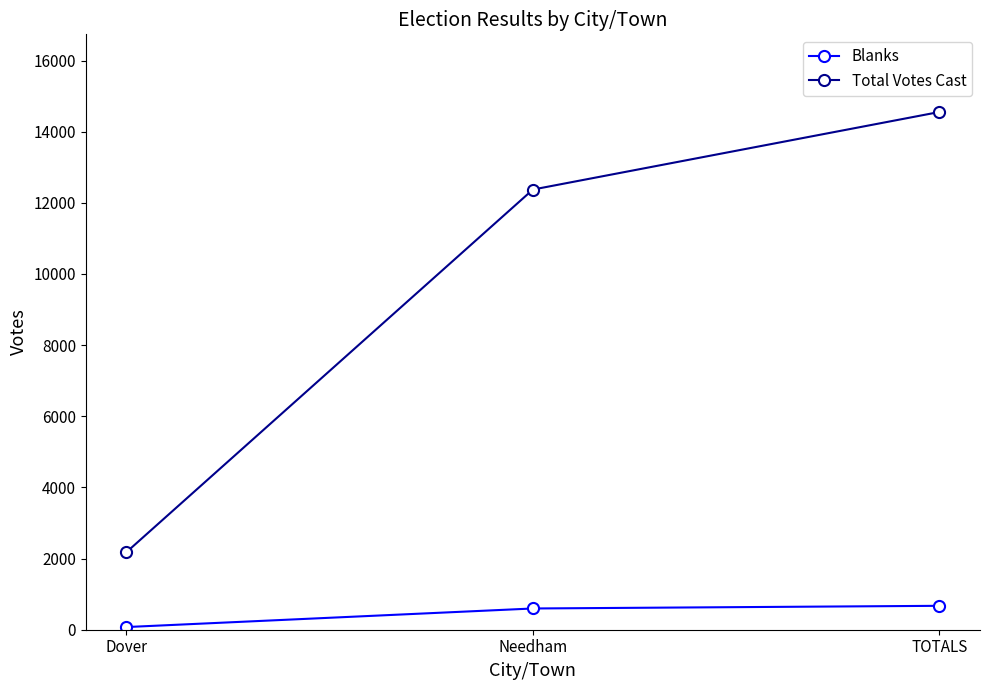

Is it true that Blanks equals 672 at TOTALS?

True